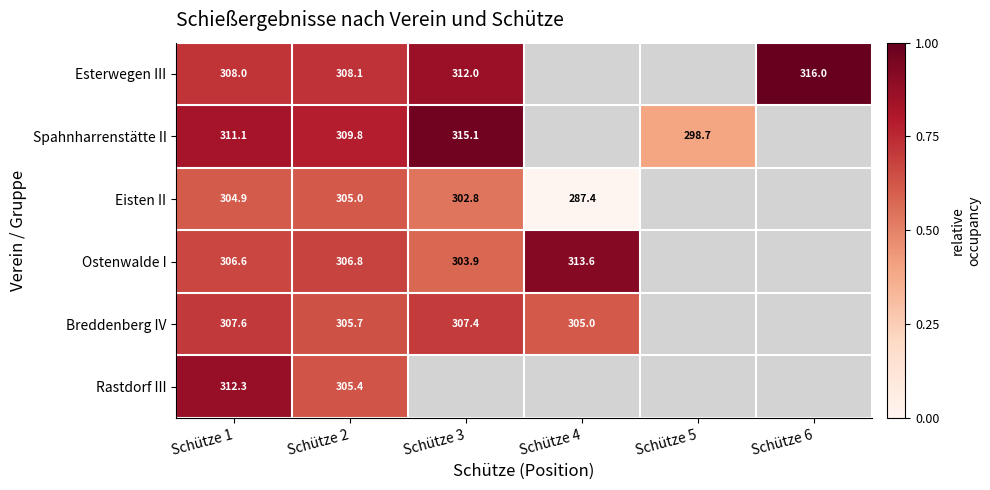

Is the value of Breddenberg IV at Schütze 3 greater than the value of Rastdorf III at Schütze 2?

Yes